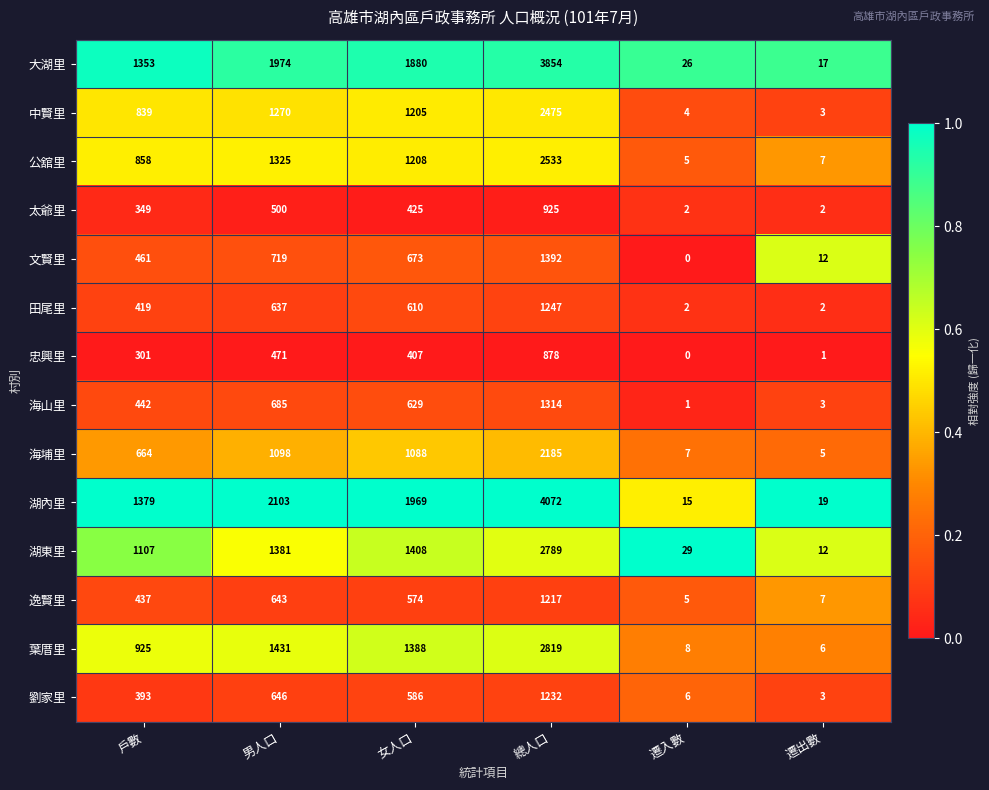

At how many categories does at least one series exceed 0?

6